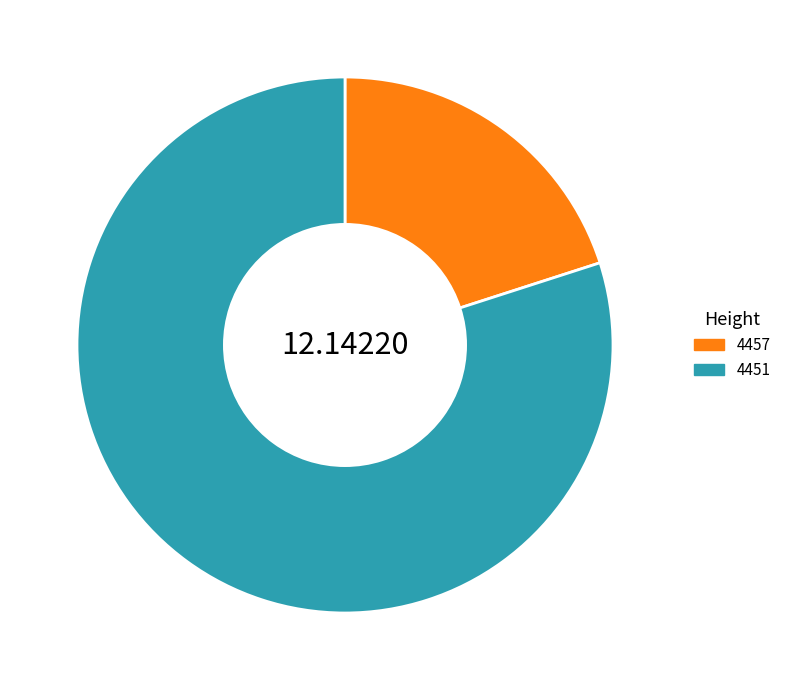

Is 4457 the majority of the pie?

No